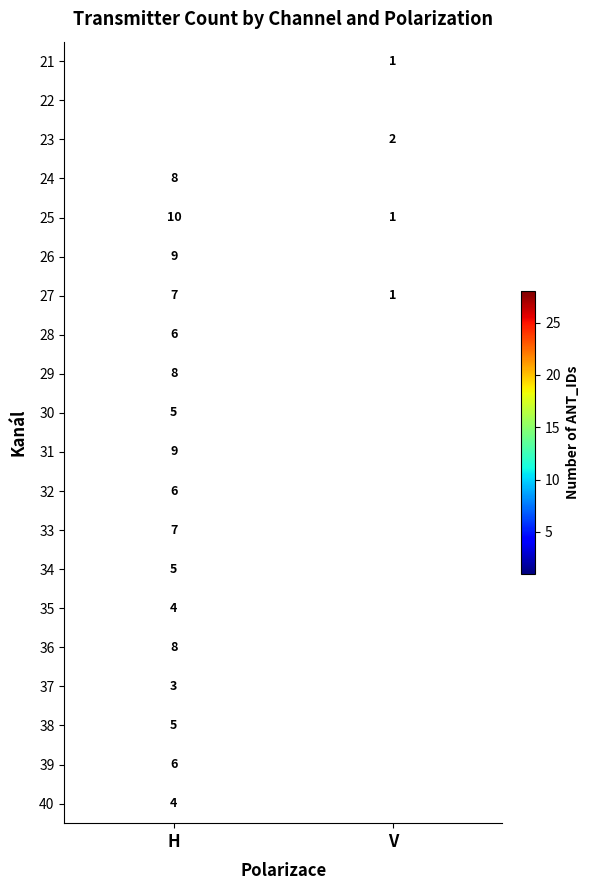

What is the total value across all series at H?

161